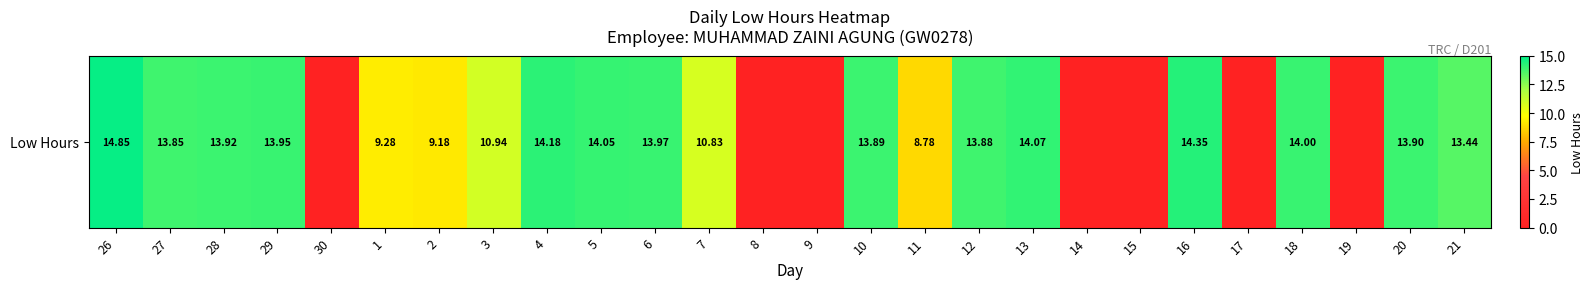

List the labels in order of value, smallest first.

30, 8, 9, 14, 15, 17, 19, 11, 2, 1, 7, 3, 21, 27, 12, 10, 20, 28, 29, 6, 18, 5, 13, 4, 16, 26